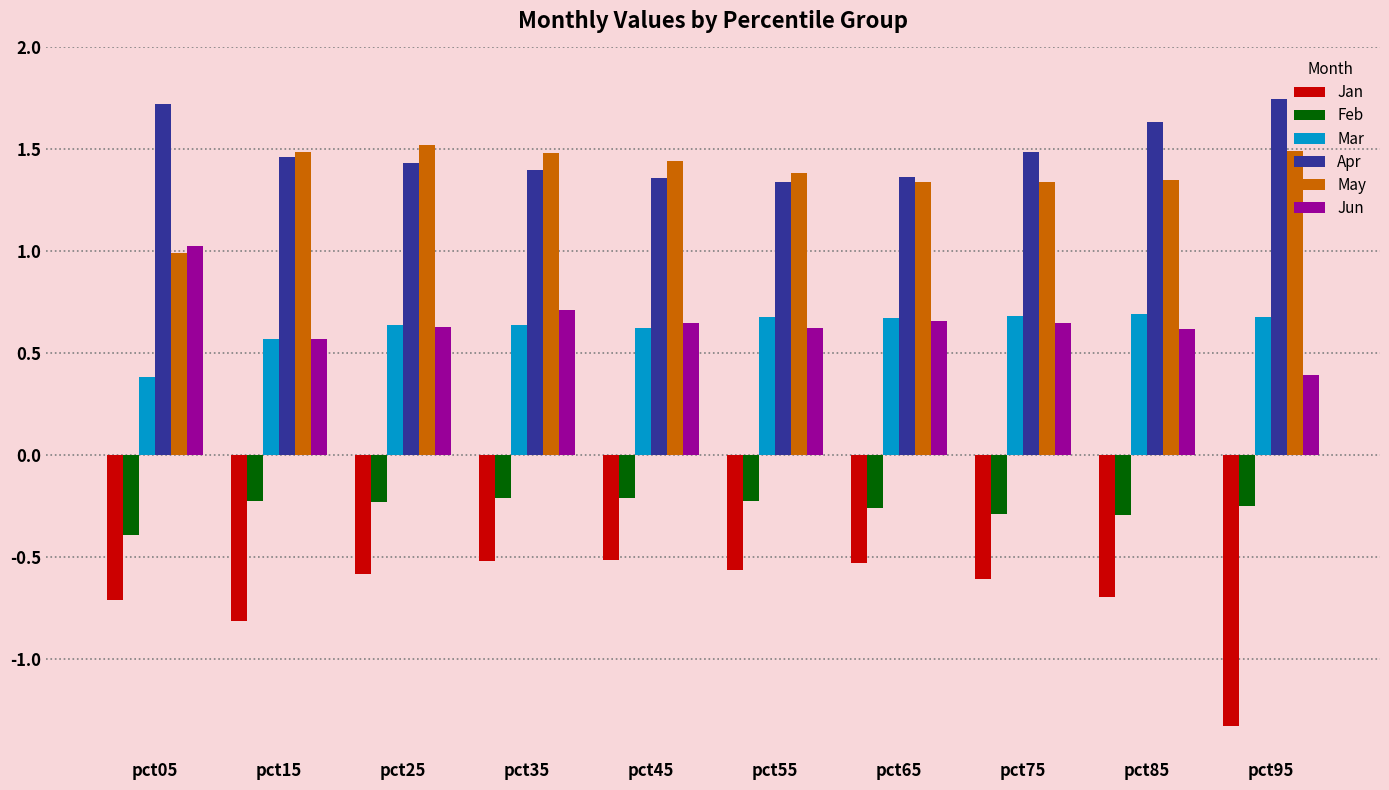

Rank the series by their maximum value, from lowest to highest.

Jan, Feb, Mar, Jun, May, Apr